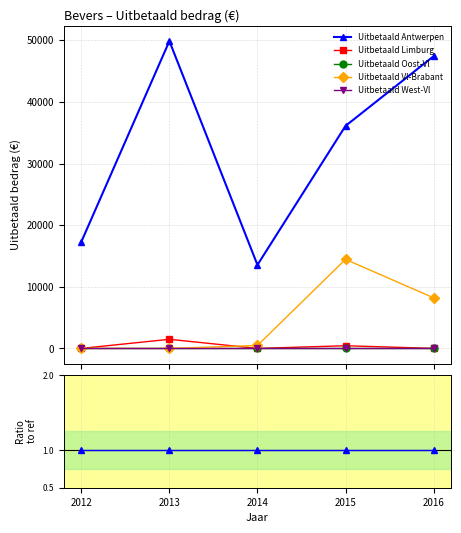

True or false: Uitbetaald Oost-Vl and Uitbetaald West-Vl intersect in this chart.

False